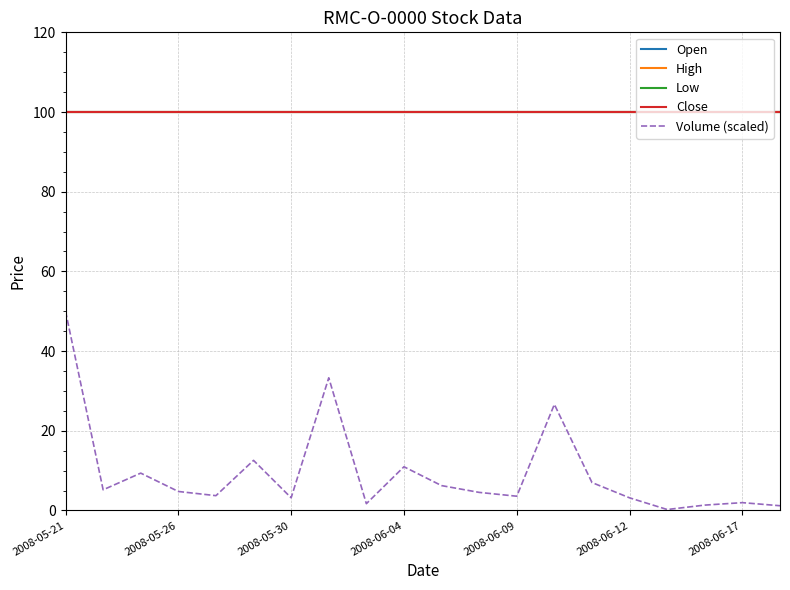

Is this an area chart (filled region under the line)?

No